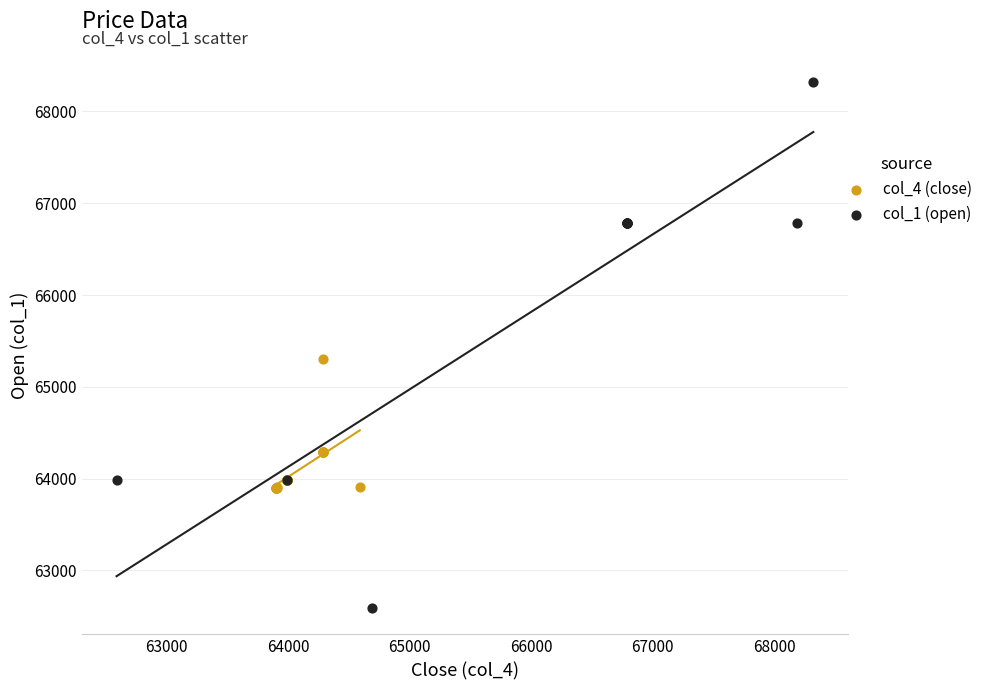

Which series has the largest Y range (max minus min)?

col_1 (open)